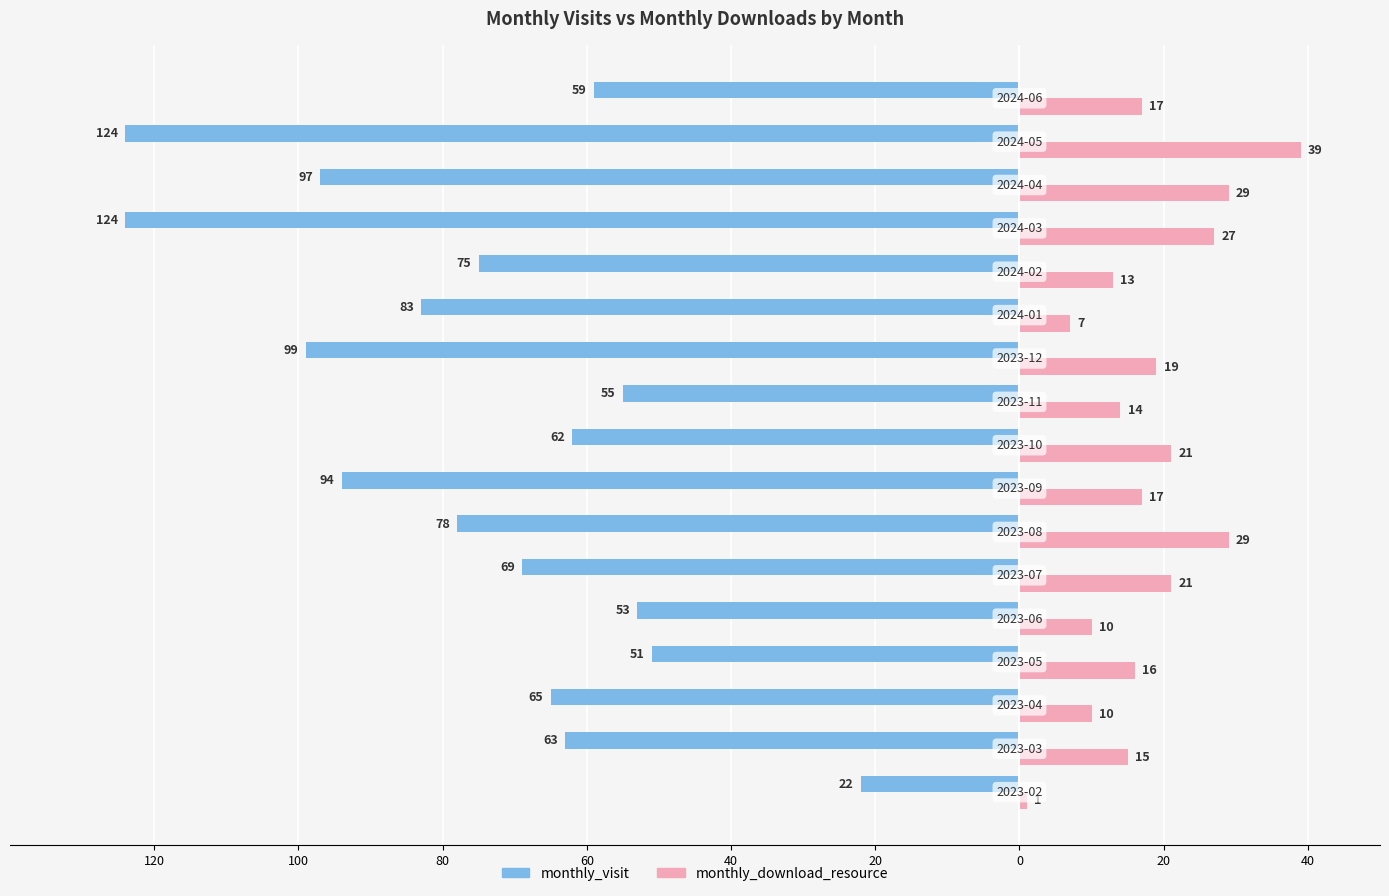

What are all the series names shown in the legend?

monthly_visit, monthly_download_resource